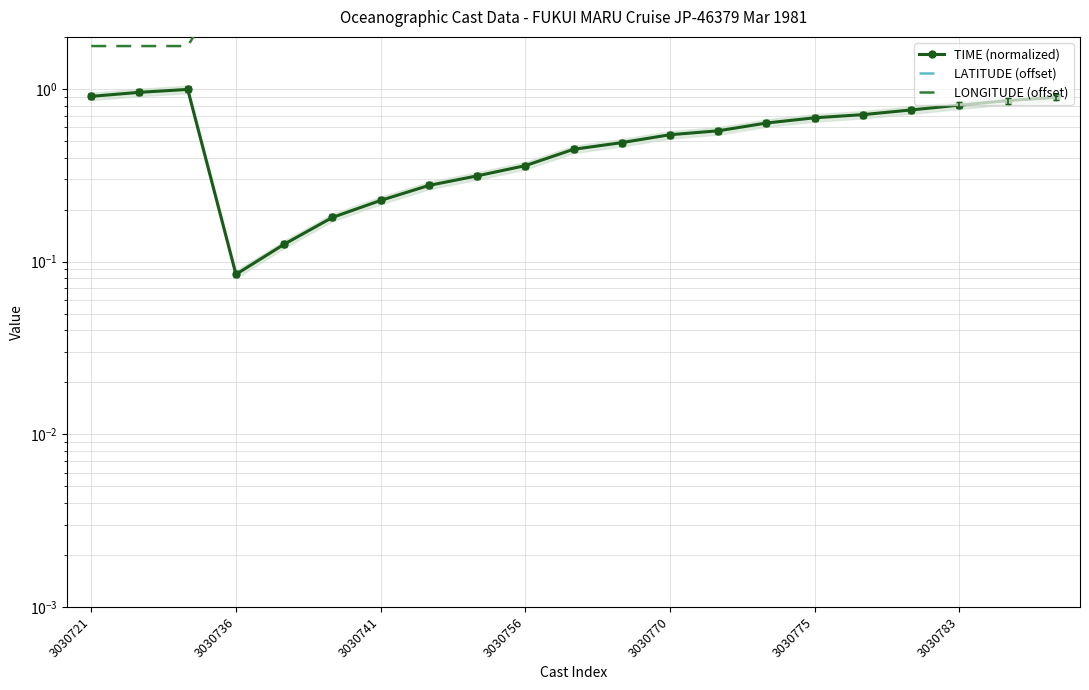

True or false: LONGITUDE (offset) and LATITUDE (offset) intersect in this chart.

True